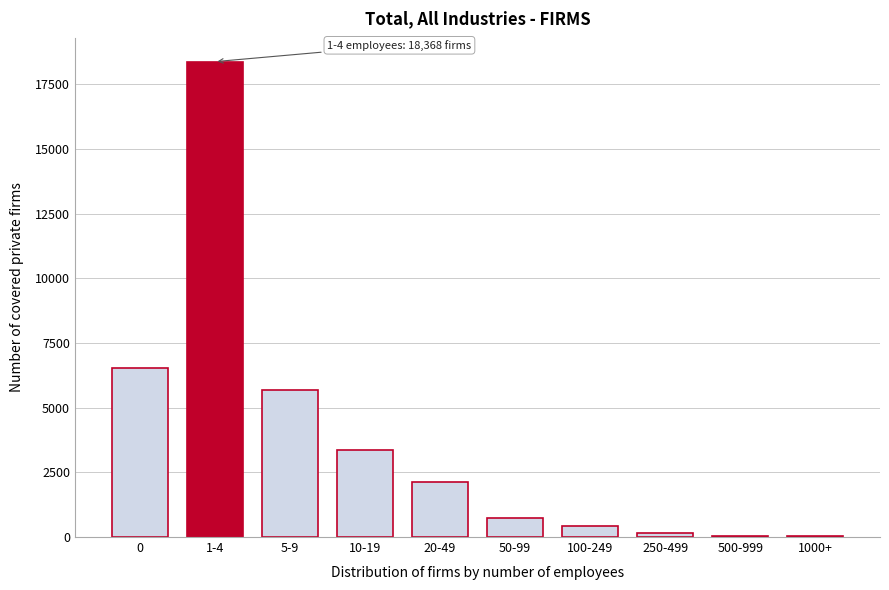

What is the change in value from 1-4 to 50-99?

-17646